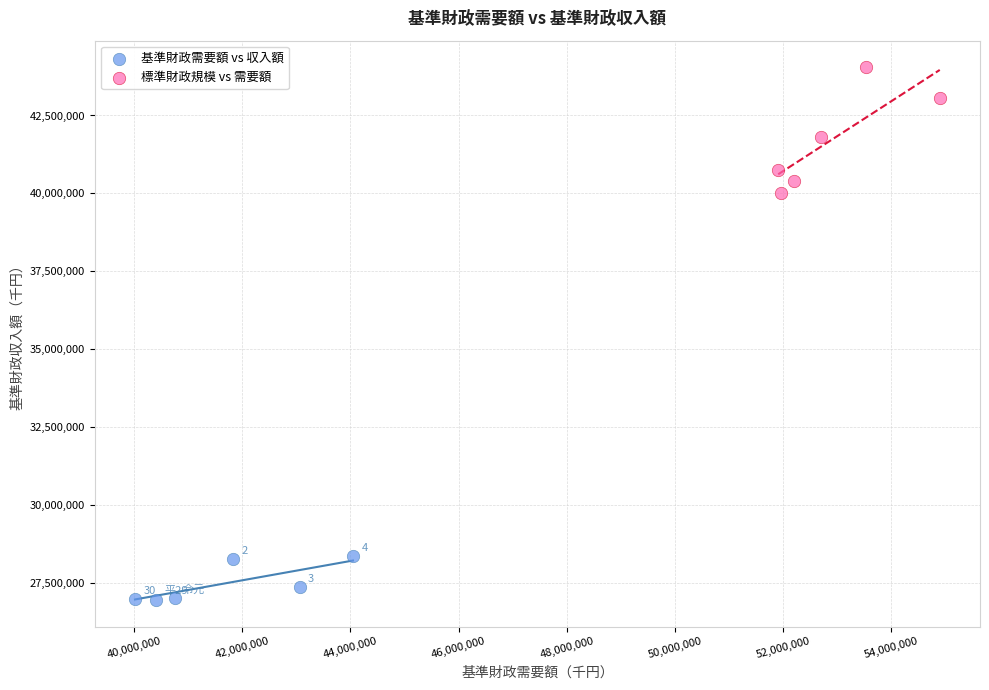

Which series has the widest spread of Y values?

標準財政規模 vs 需要額